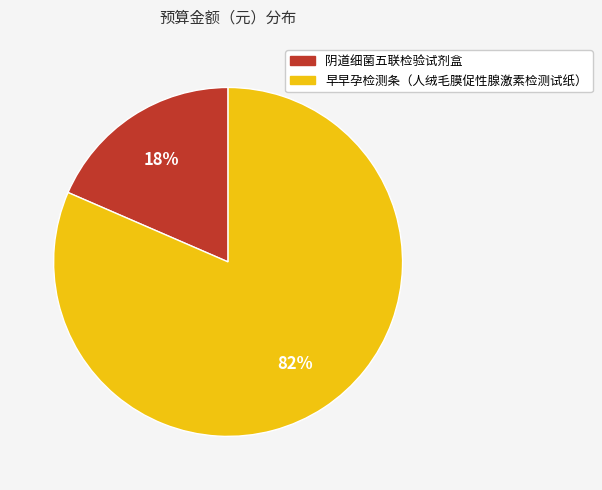

Count the number of slices in the pie.

2